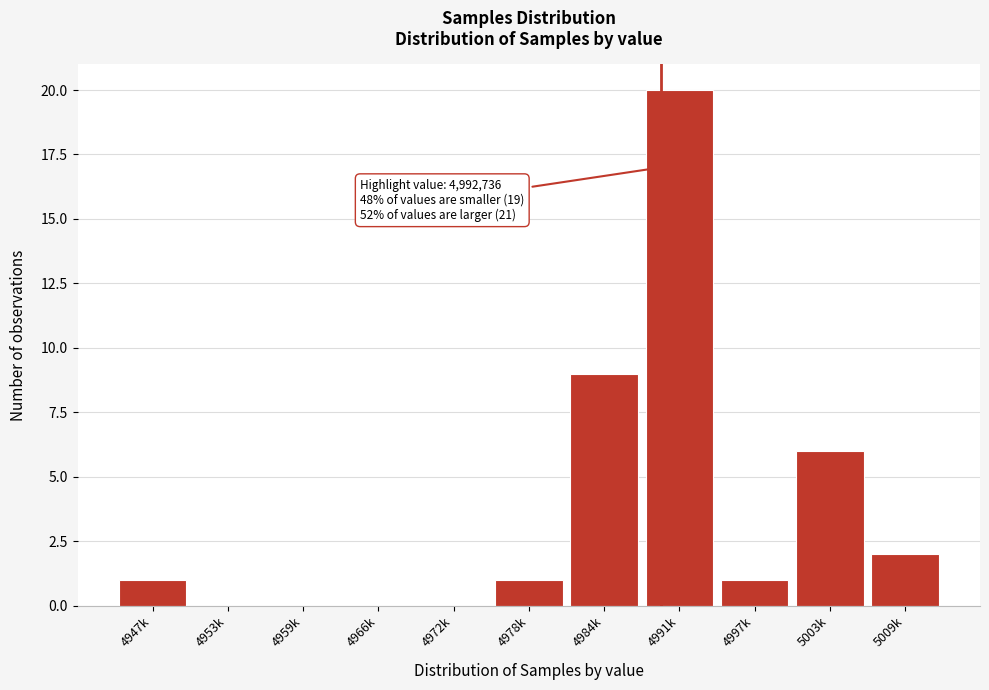

Reading left to right, list all the values displayed in this chart.

4947k=1	4953k=0	4959k=0	4966k=0	4972k=0	4978k=1	4984k=9	4991k=20	4997k=1	5003k=6	5009k=2